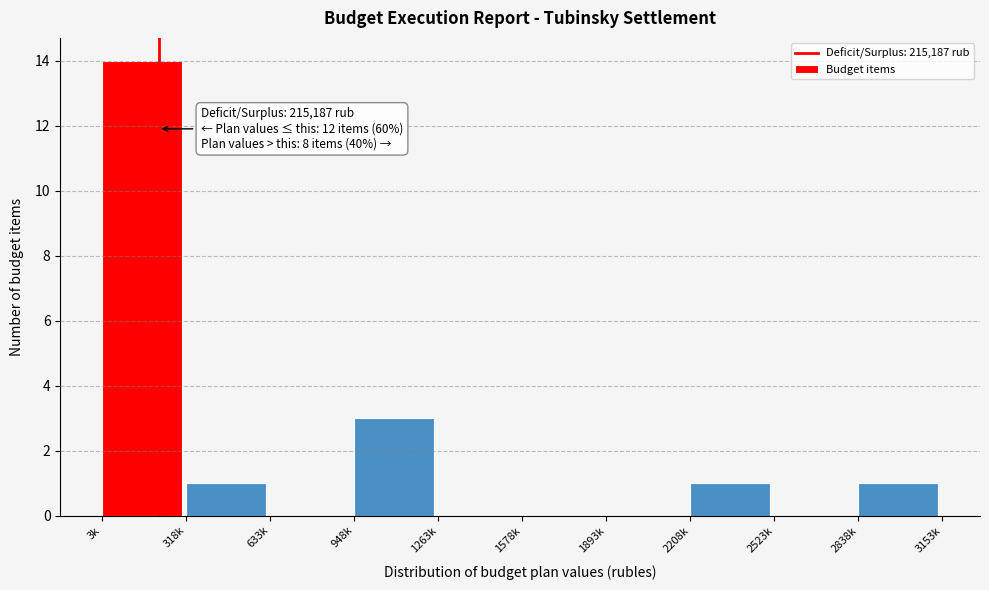

Reading right to left, what are all the values shown in this chart?

2838k=1	2523k=0	2208k=1	1893k=0	1578k=0	1263k=0	948k=3	633k=0	318k=1	3k=14